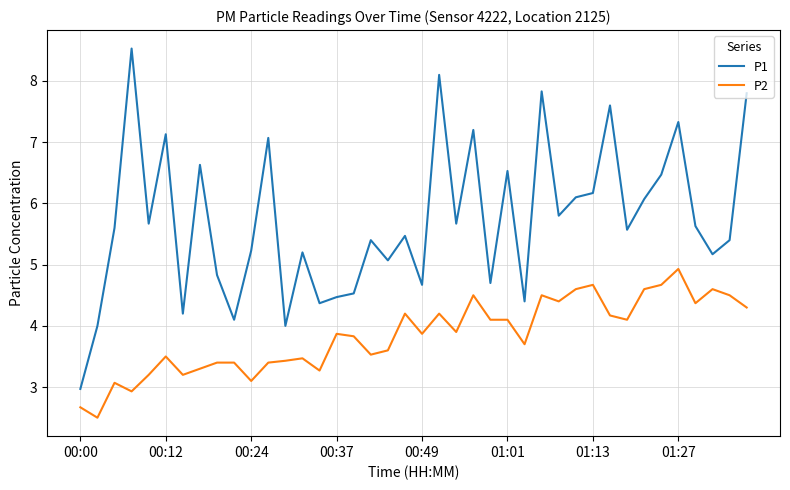

Which series has the widest spread of values?

P1